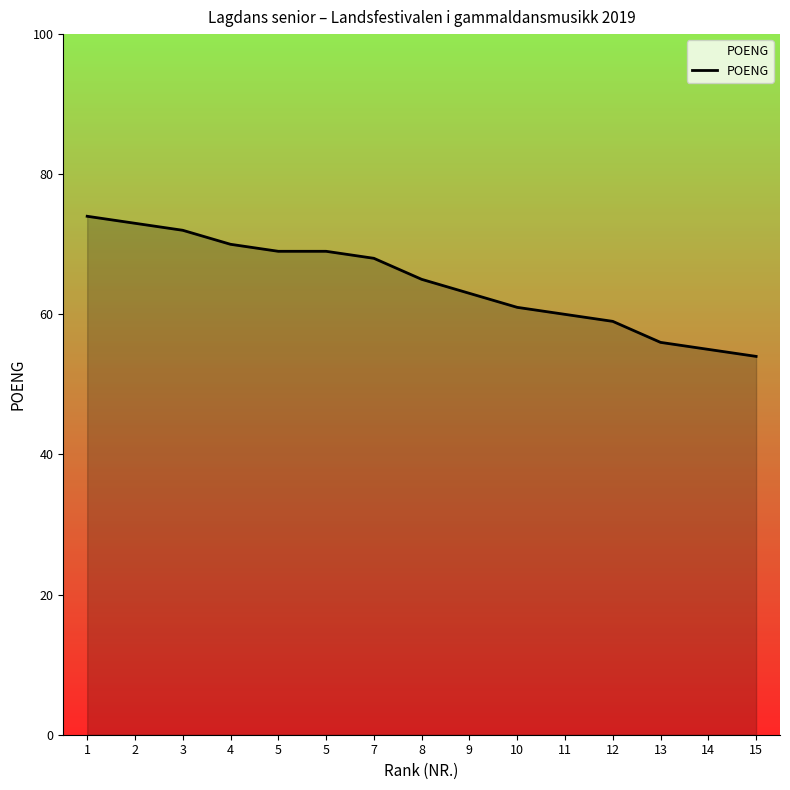

What is the difference between the values at 11 and 15?

6